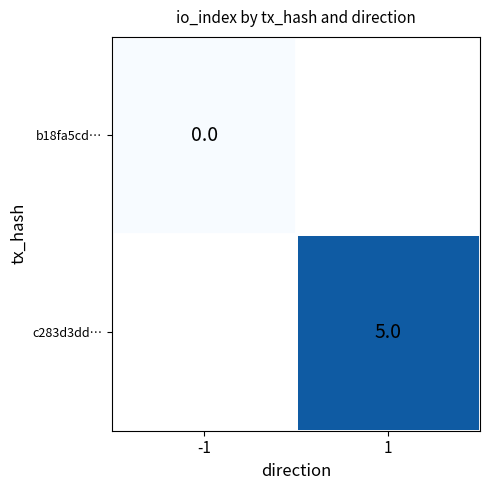

Which has a higher value, -1 or 1?

1